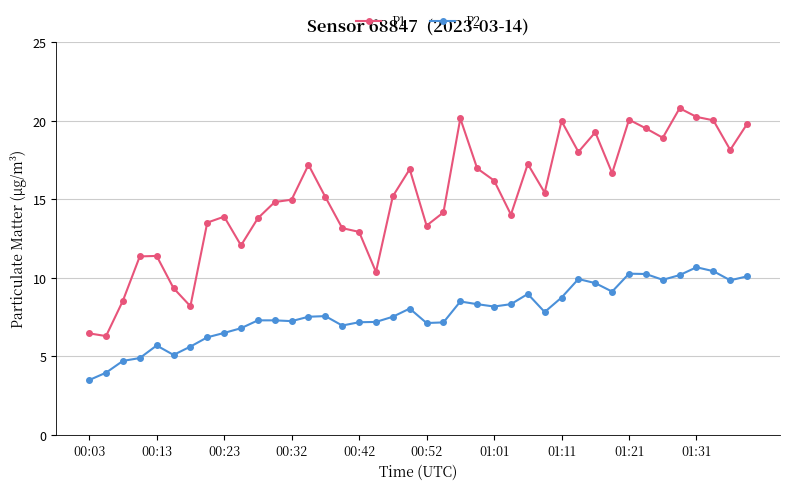

List the series in order of their overall mean, lowest first.

P2, P1